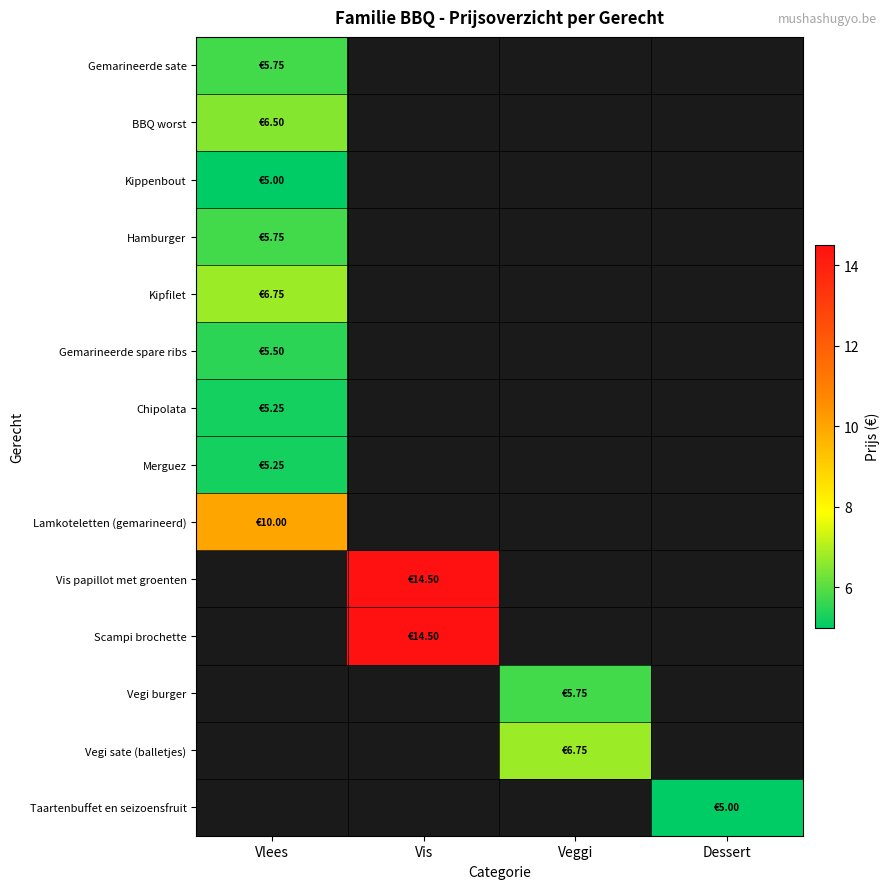

Is it true that Taartenbuffet en seizoensfruit equals 1.4 at Dessert?

False